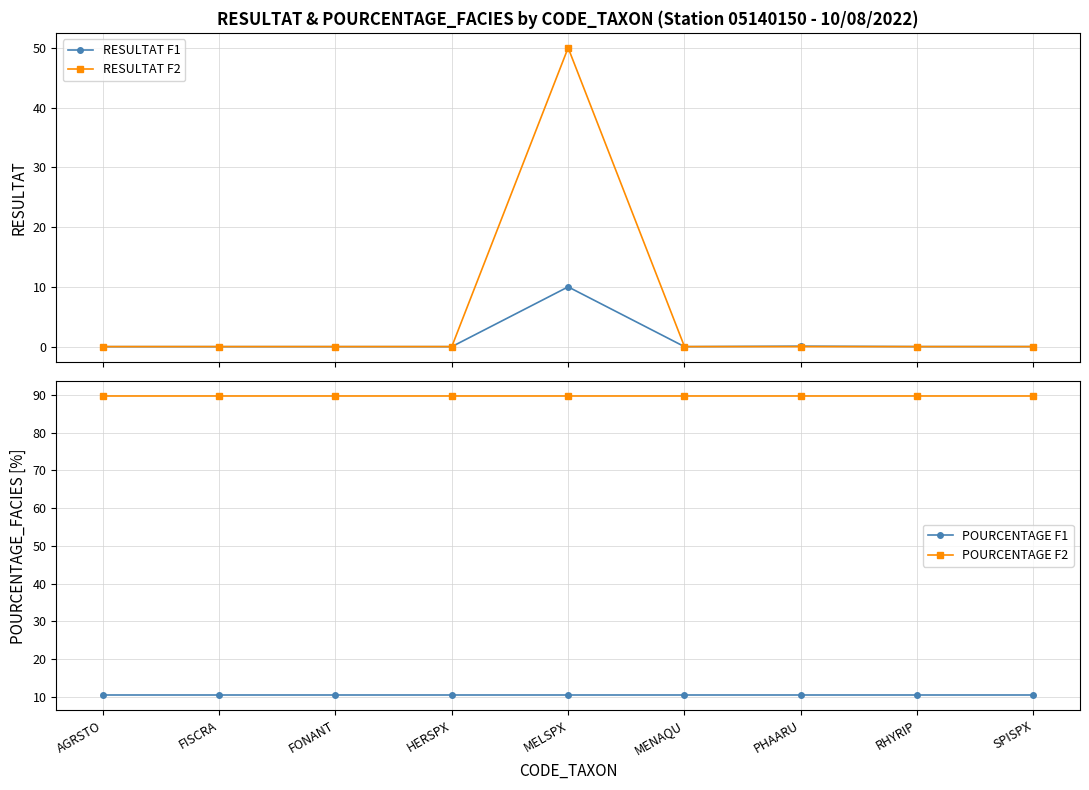

Which label corresponds to the smallest value in the chart?

AGRSTO